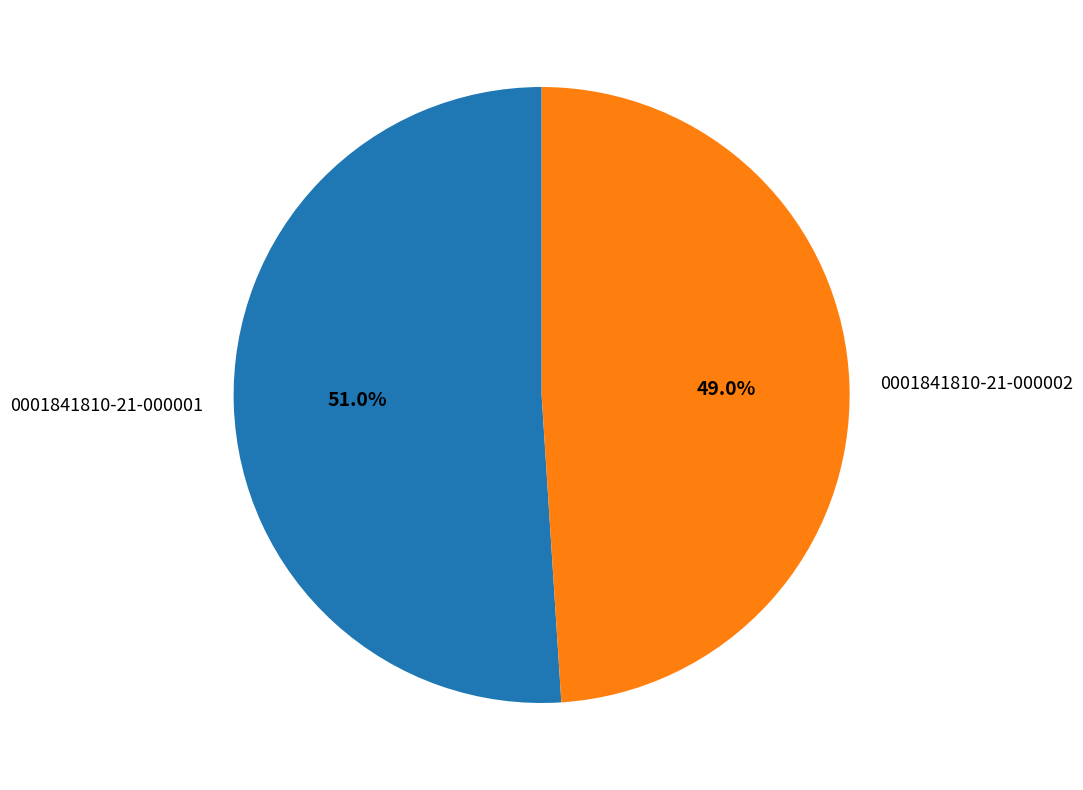

To the nearest percent, what is the difference between the largest and smallest slice percentages?

2%